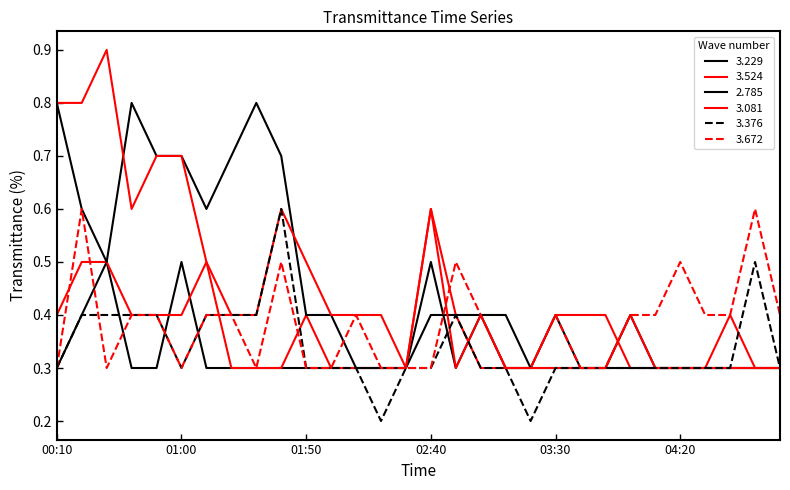

What is the label of the 28th point from the left?

04:40